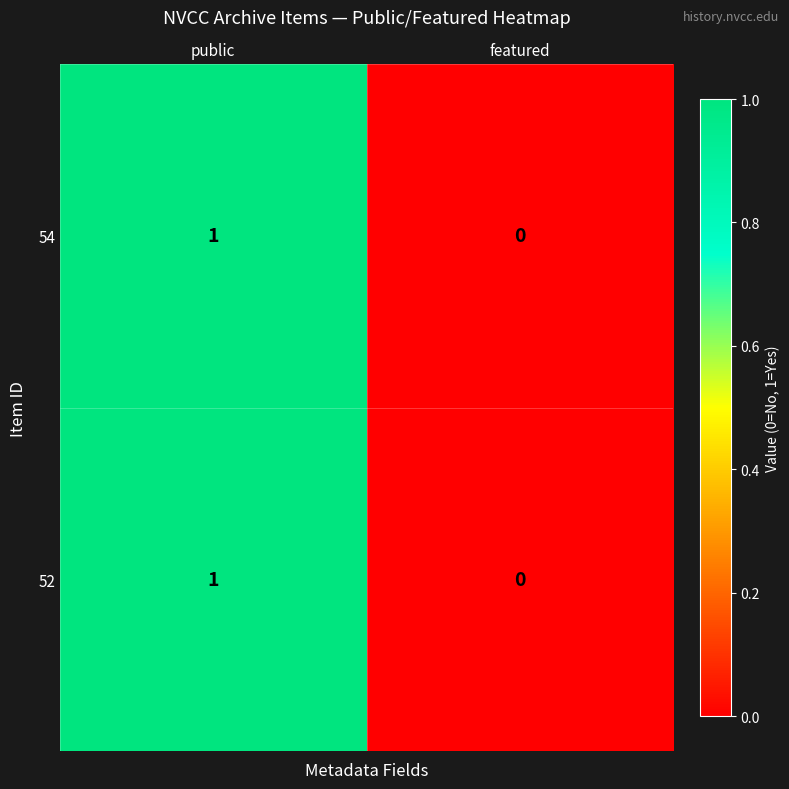

Count the number of categories in the chart.

2